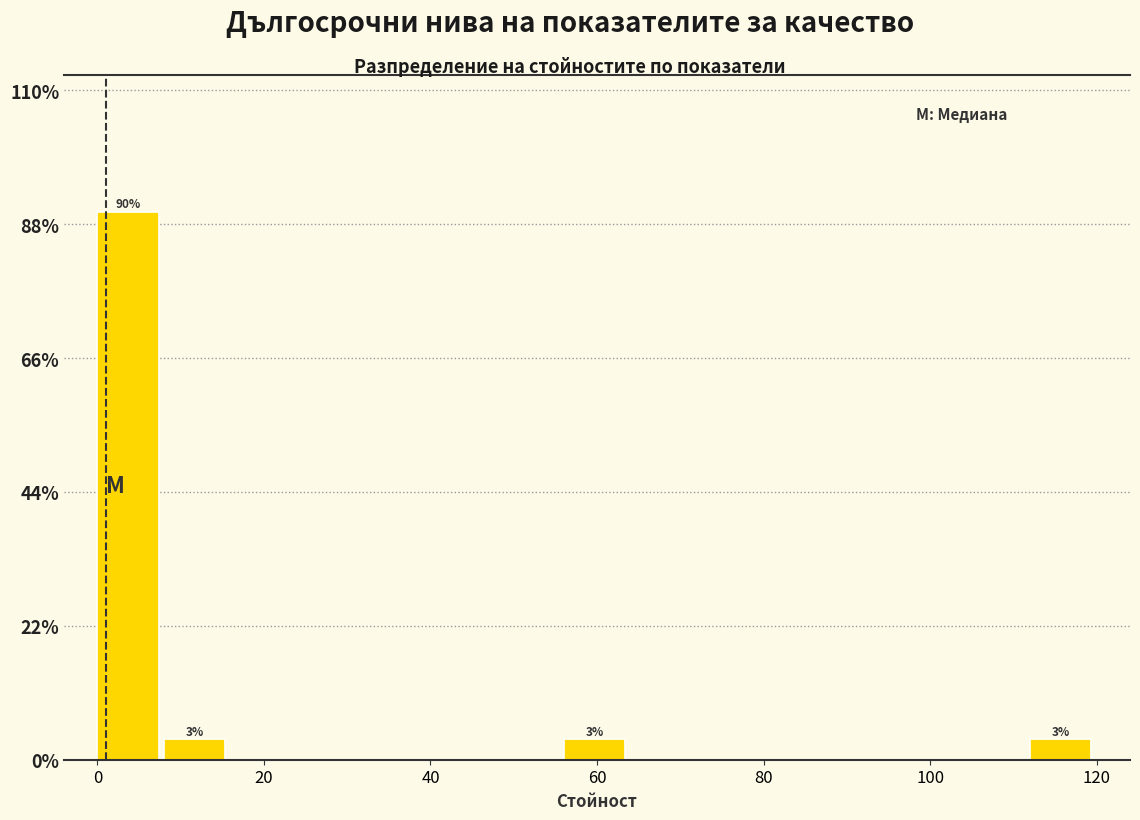

Around what value on the x-axis is the tallest bar? Give the approximate position of its centre, as read against the axis.

4